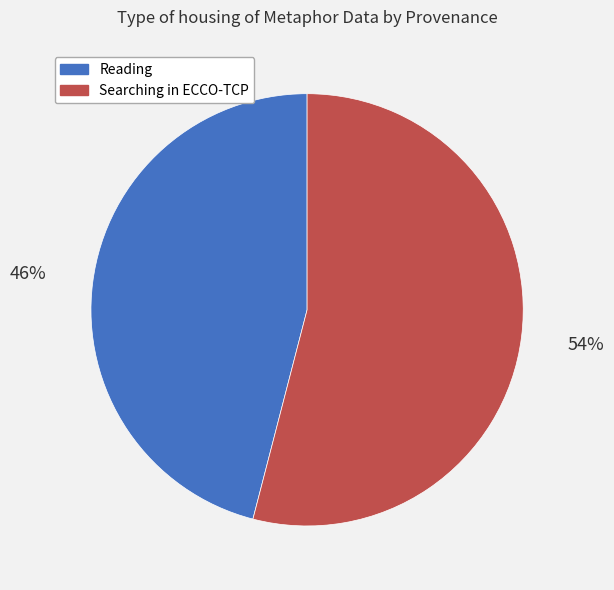

Between Reading and Searching in ECCO-TCP, which is larger?

Searching in ECCO-TCP